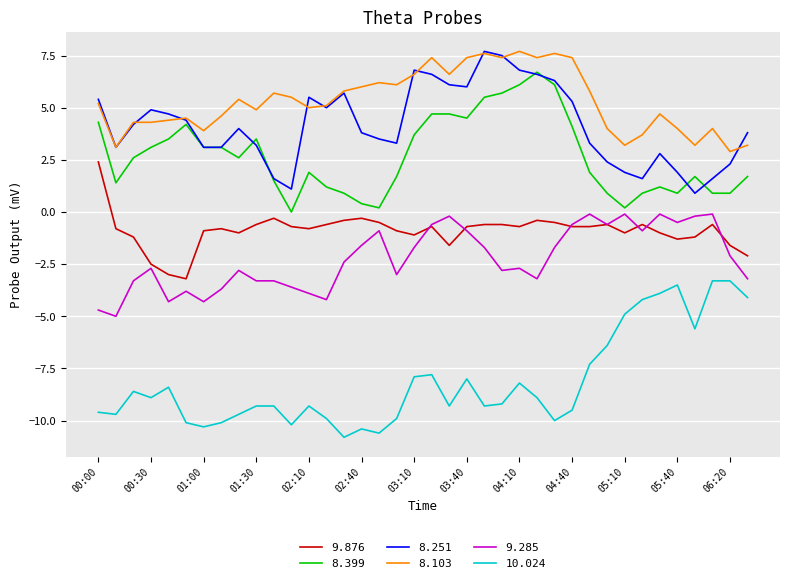

What is the greatest value displayed?

7.7